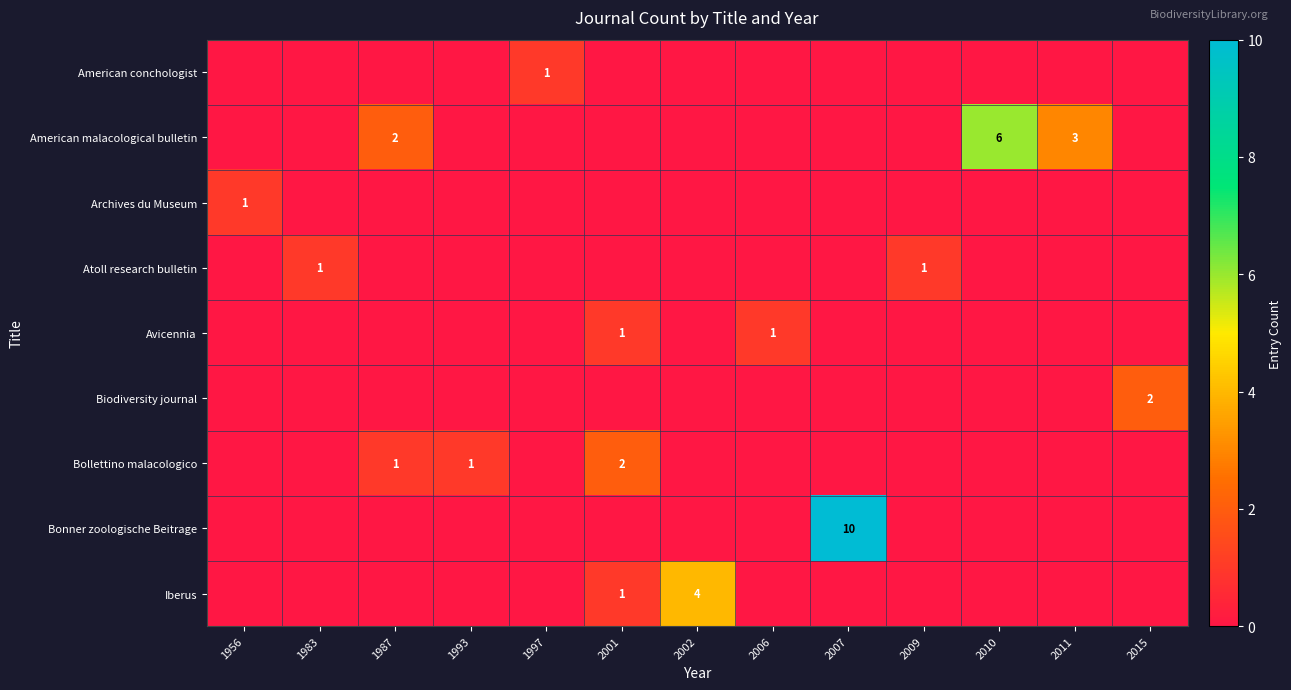

Between 1993 and 1987, which is larger?

1993